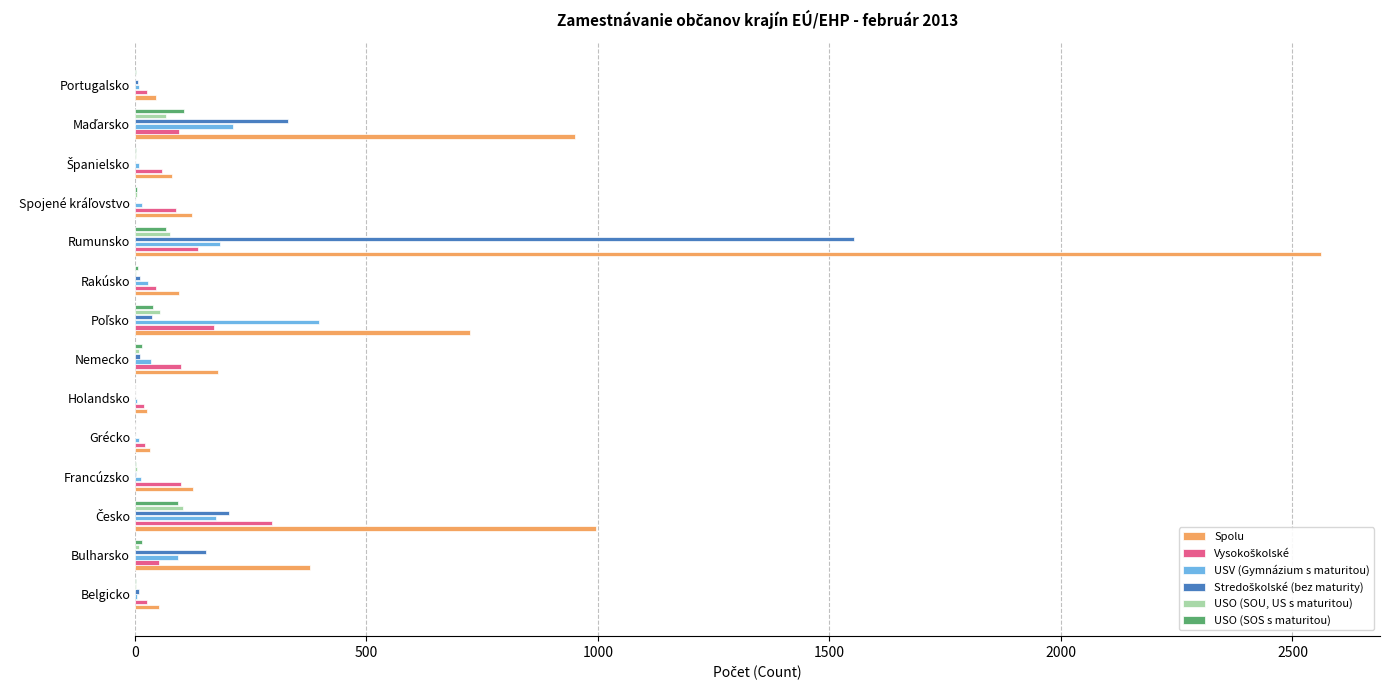

How many categories are shown in the chart?

14